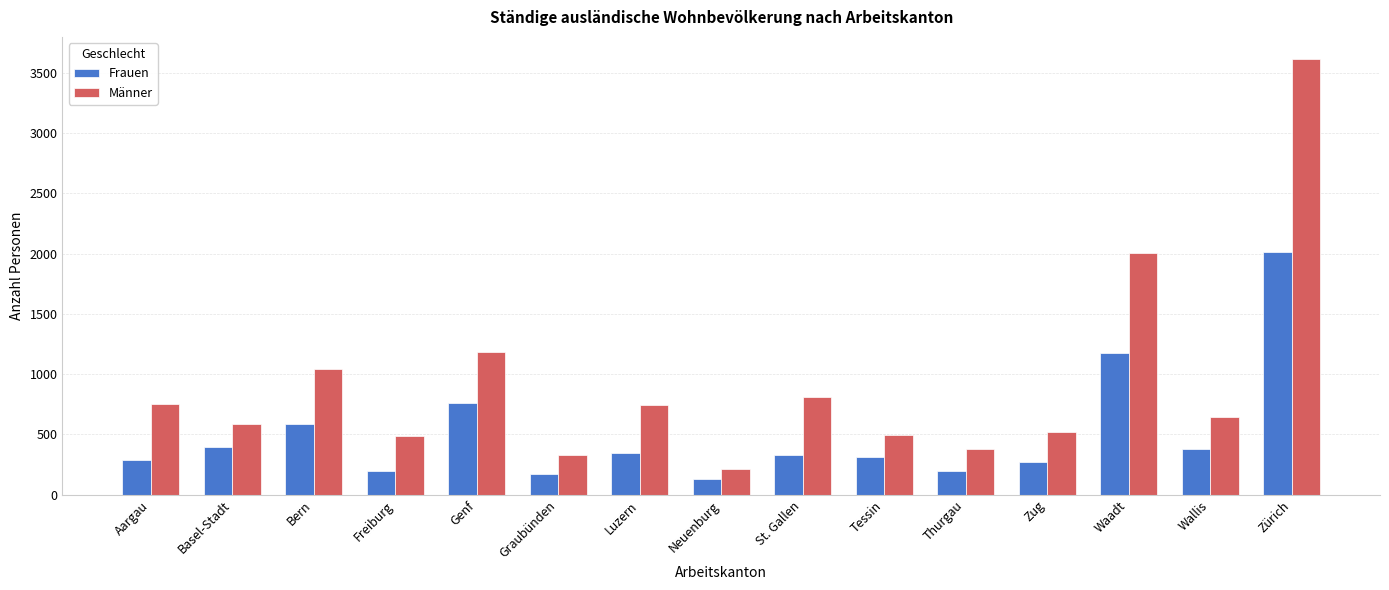

What is the value of the Männer bar at the 2nd from the left?

584